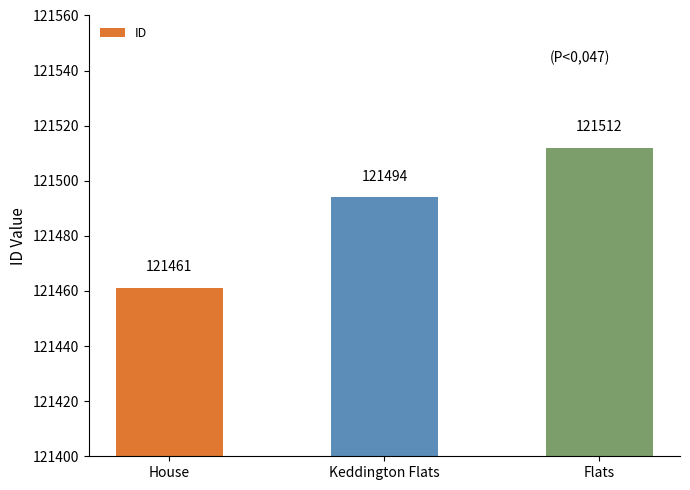

What is the smallest value displayed?

121461